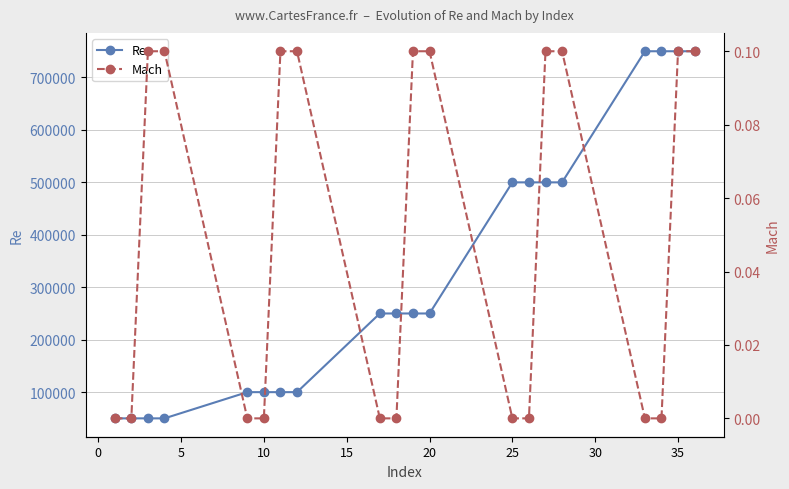

What is the lowest value of the Re series?

50000